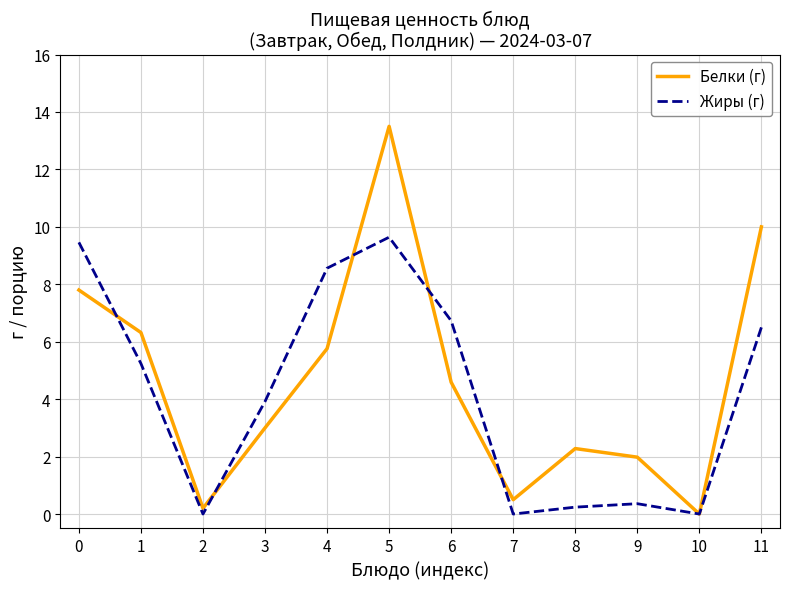

Reading left to right, what are all the values shown in this chart?

Белки (г): 7.8	6.3	0.2	3.0	5.8	13.5	4.6	0.5	2.3	2.0	0.0	10.0
Жиры (г): 9.5	5.2	0.0	3.9	8.6	9.6	6.7	0.0	0.2	0.4	0.0	6.5